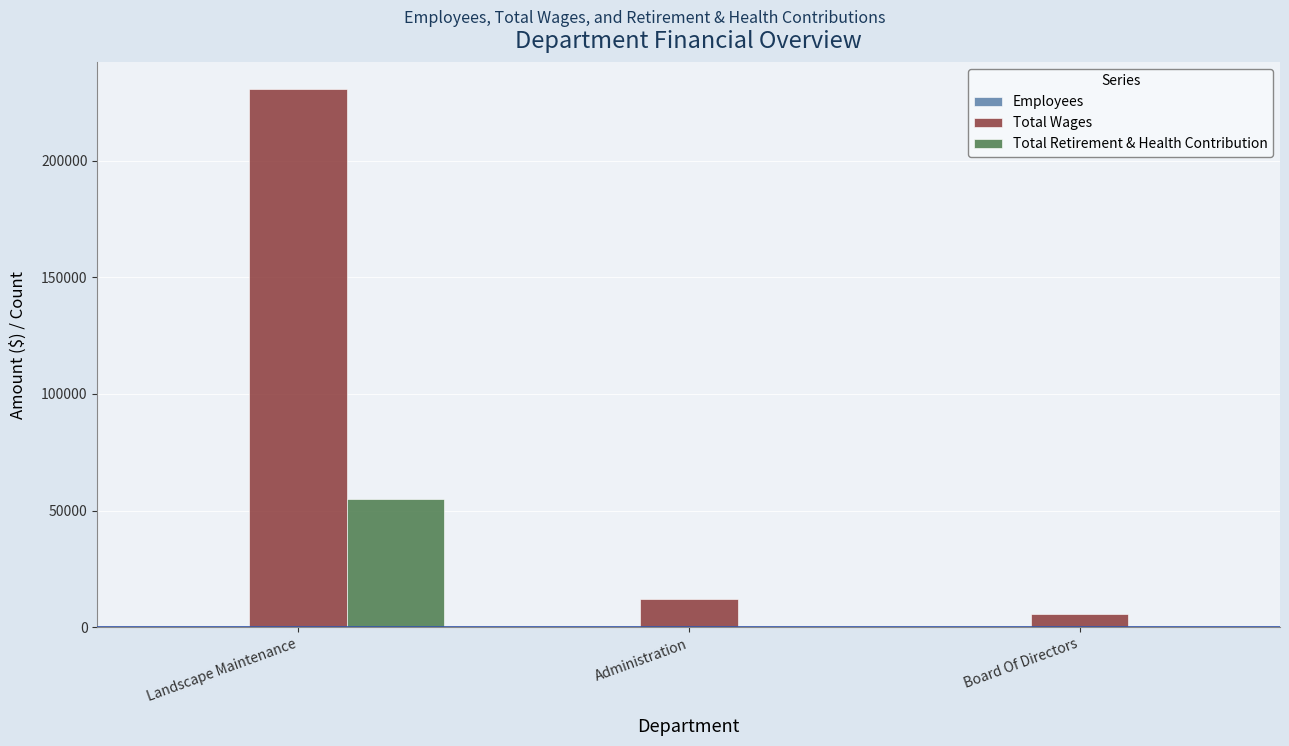

Where is Total Wages nearest to the value 118146?

Administration